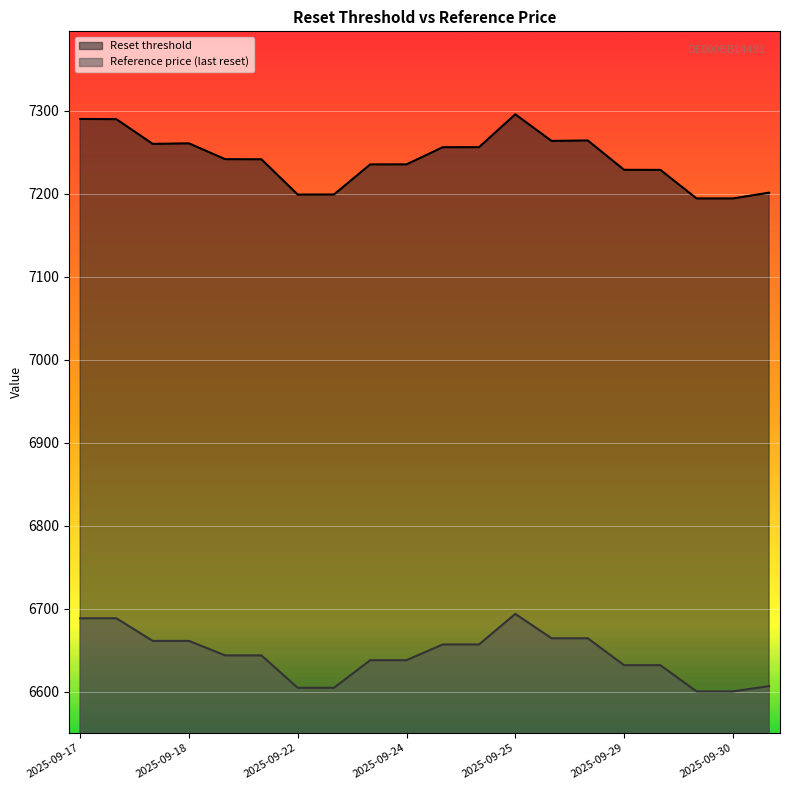

What is the value of the Reference price (last reset) point at the 14th from the left?

6664.4